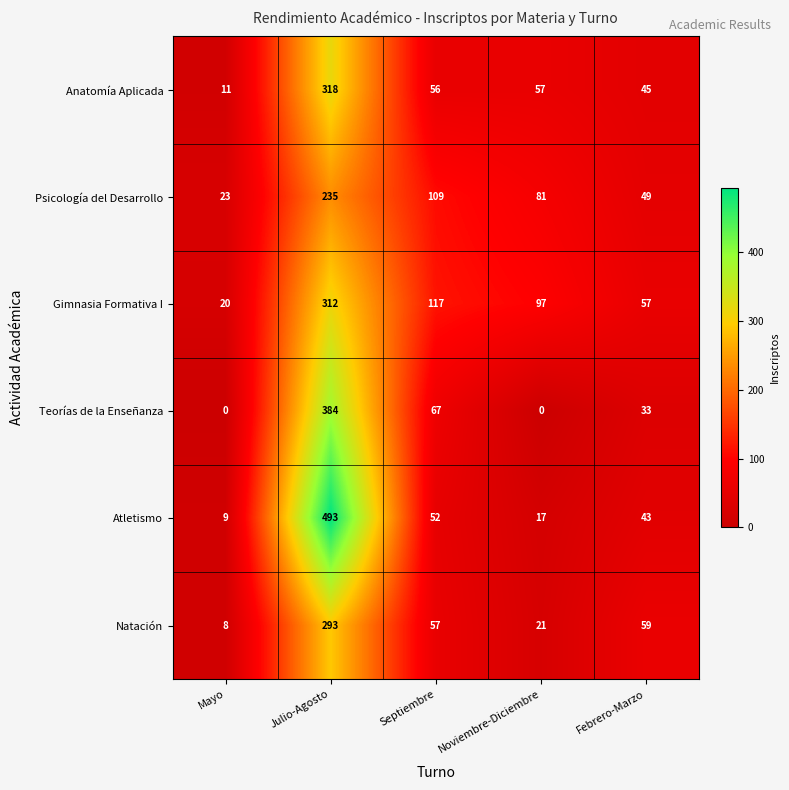

What is the total value across all series at Mayo?

71